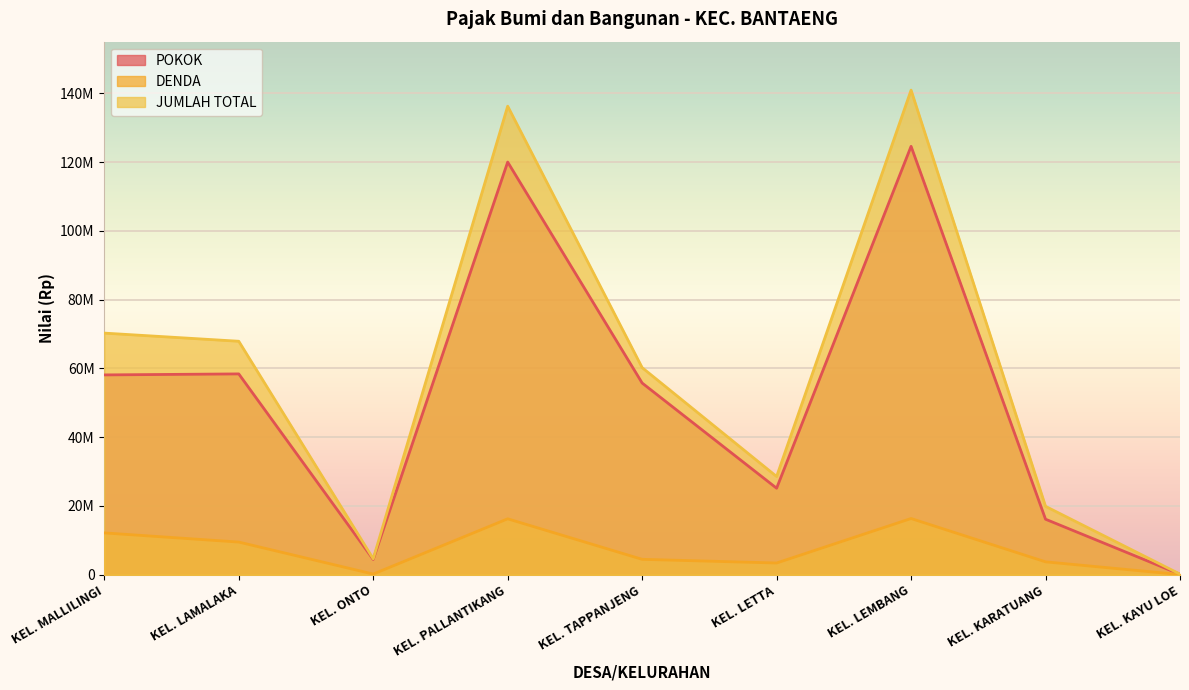

Where does the JUMLAH TOTAL series first go above 60224329?

KEL. MALLILINGI